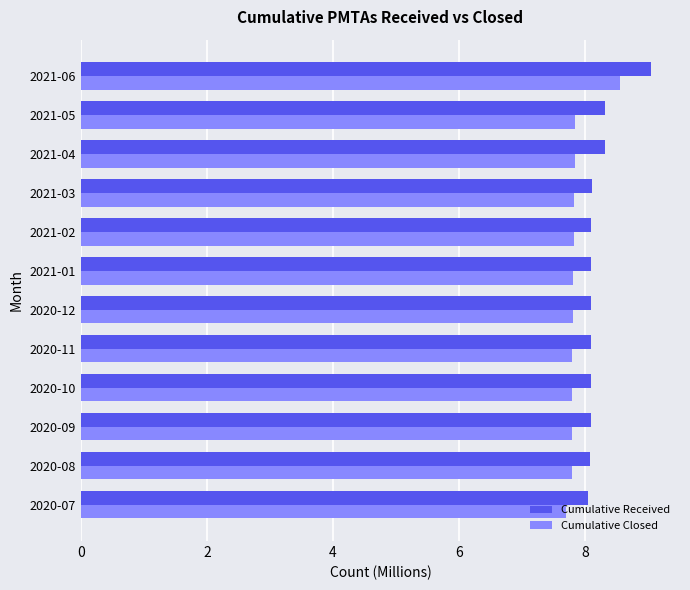

What is the total value across all series at 2021-01?

15.9